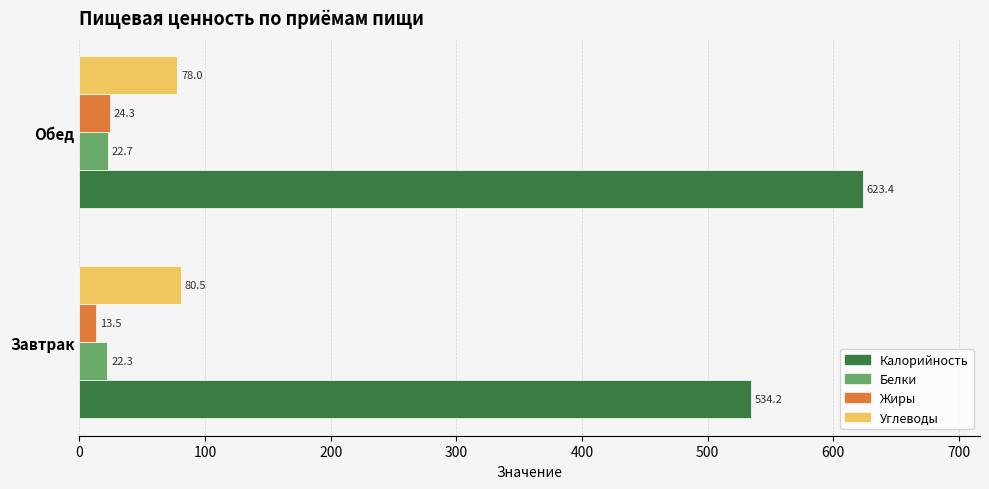

At which category is the sum across all series the highest?

Обед